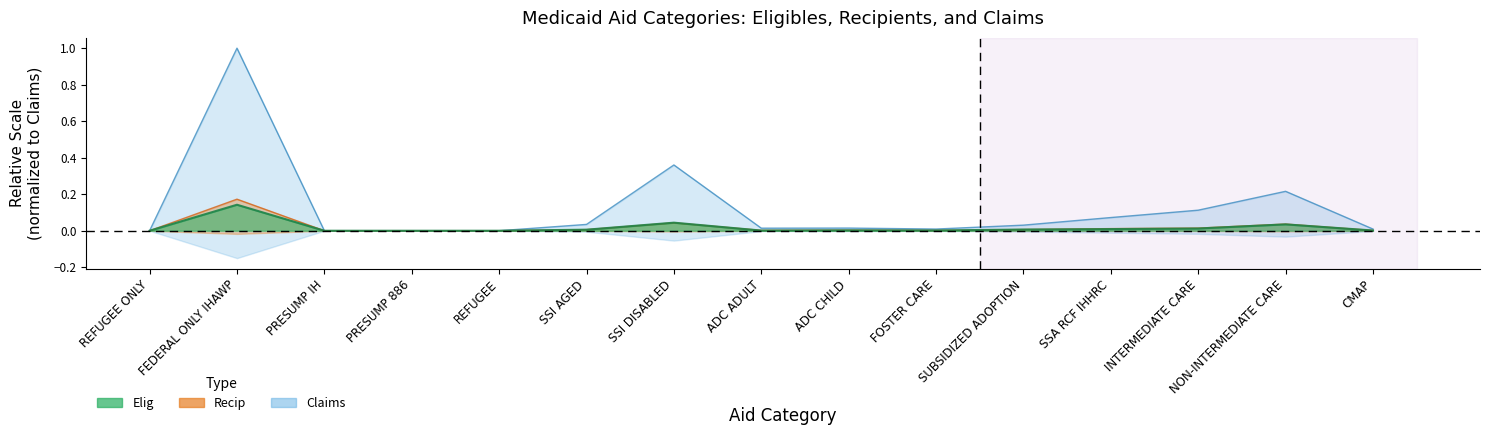

What is the greatest value displayed?

1.0